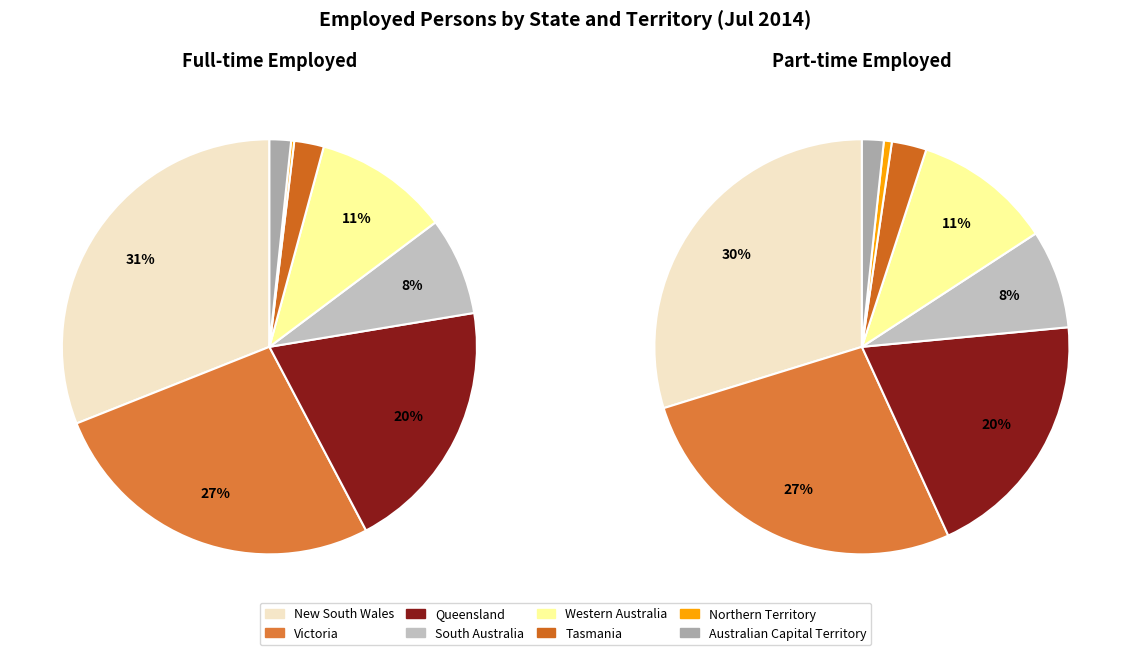

What percentage is the Tasmania slice, to the nearest percent?

2%